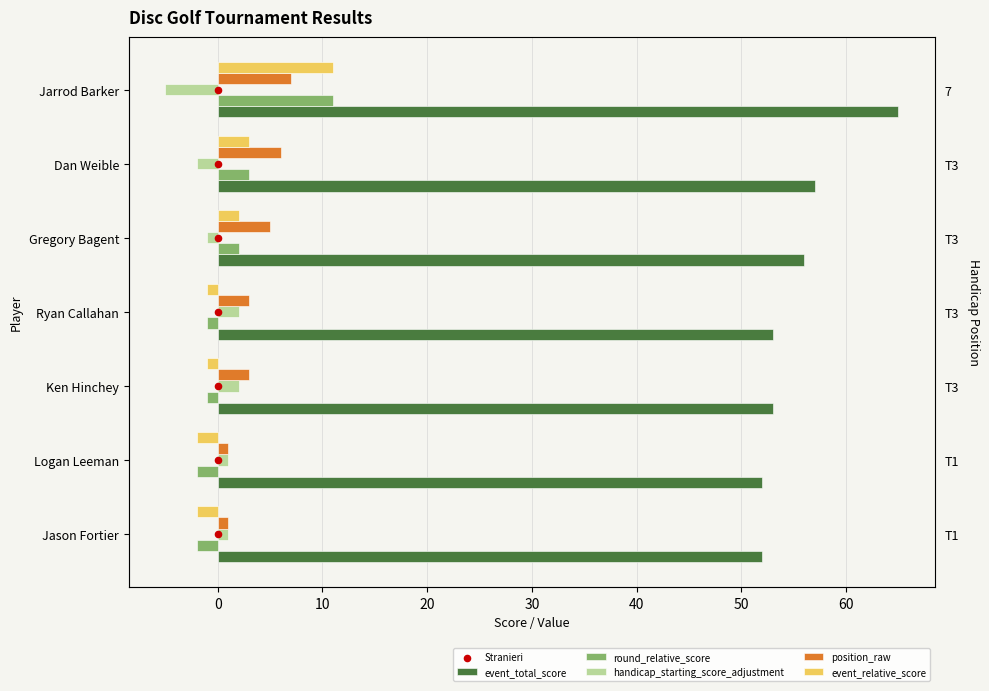

Which series contains the lowest Y value?

handicap_starting_score_adjustment